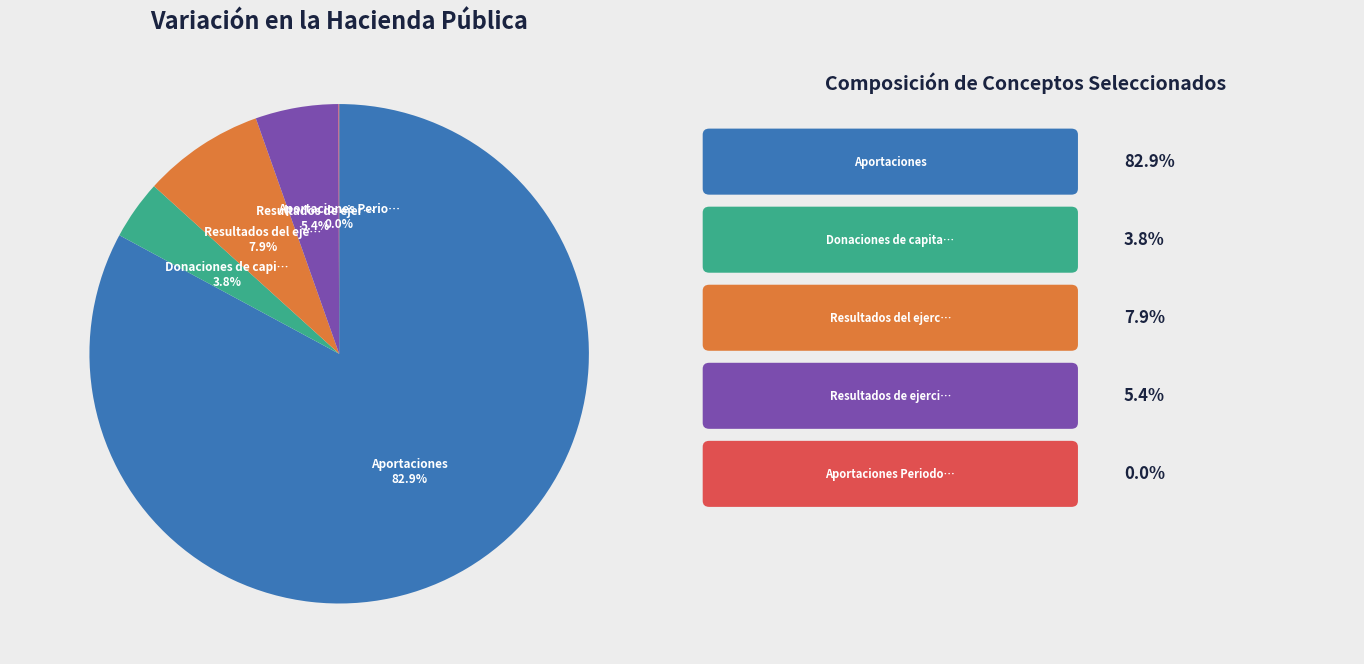

Is there any slice that represents more than half of the pie?

Yes